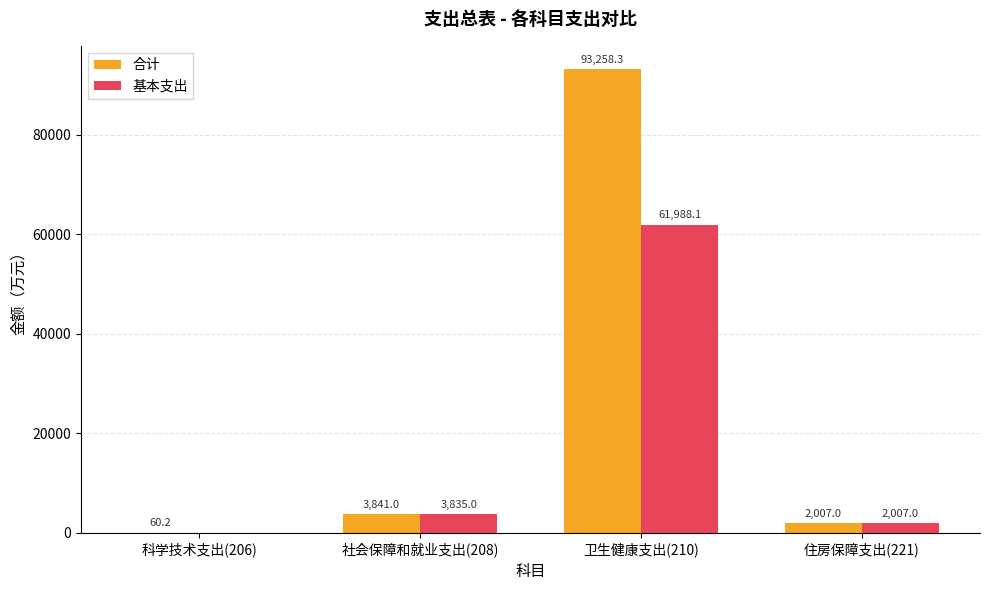

True or false: 基本支出 has a value of 61988.1 at 卫生健康支出(210).

True